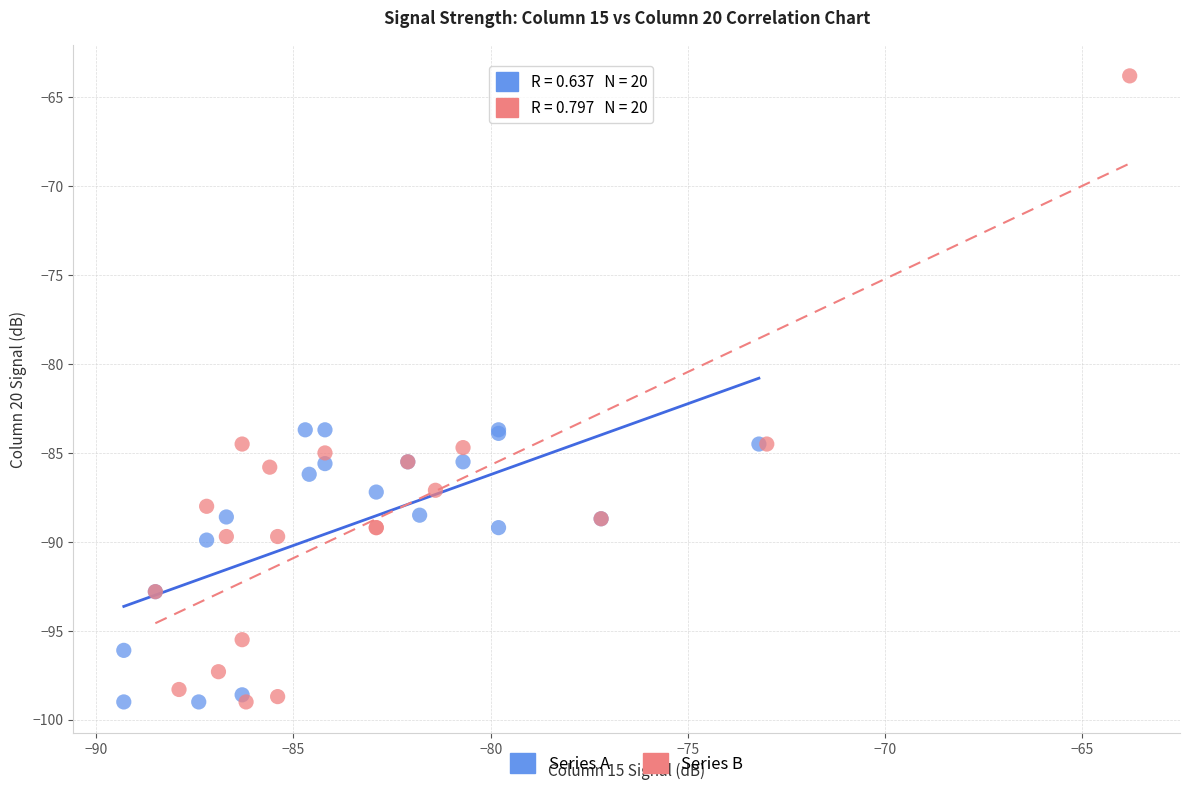

Which series contains the highest Y value?

Series B